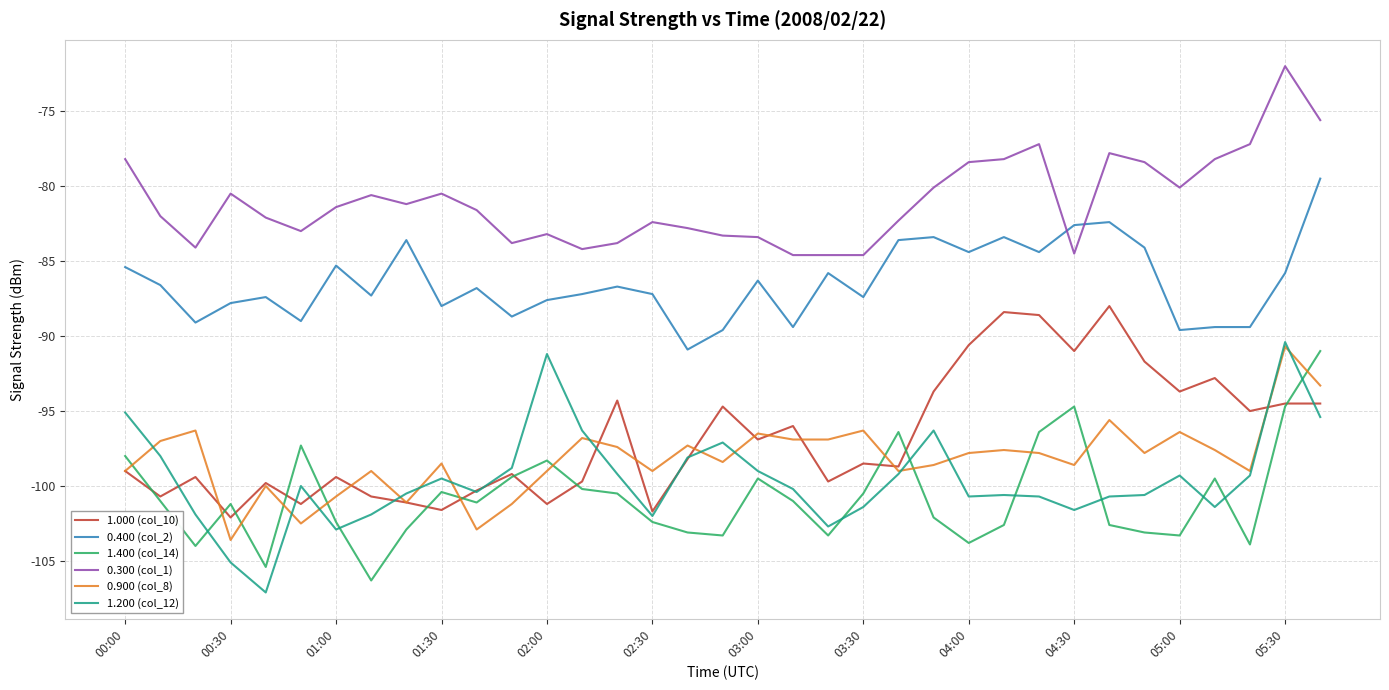

True or false: 0.400 (col_2) and 1.200 (col_12) cross at least once.

False